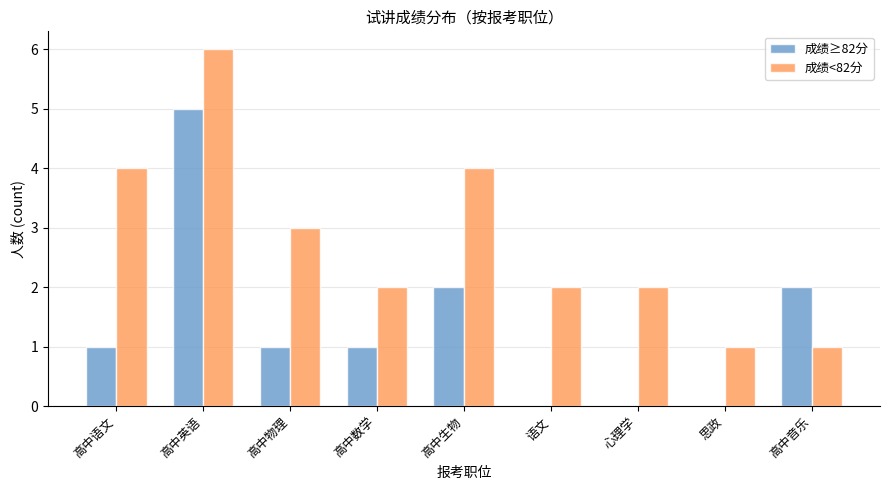

What value does the 成绩<82分 series have at 高中英语?

6